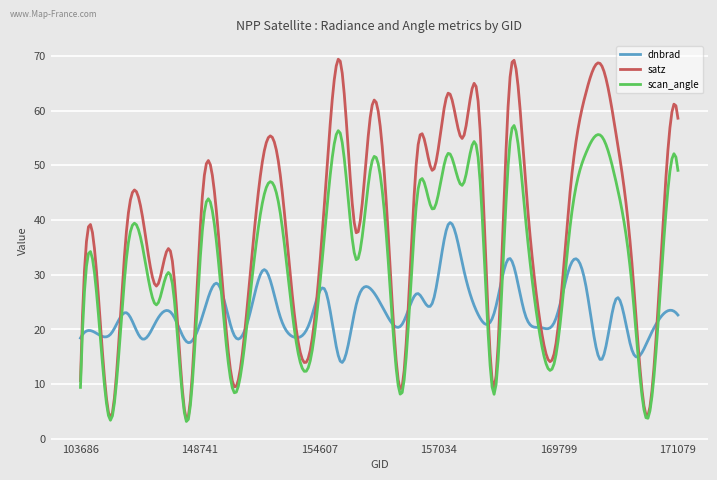

What is the difference between the maximum and minimum values in the satz series?

65.8